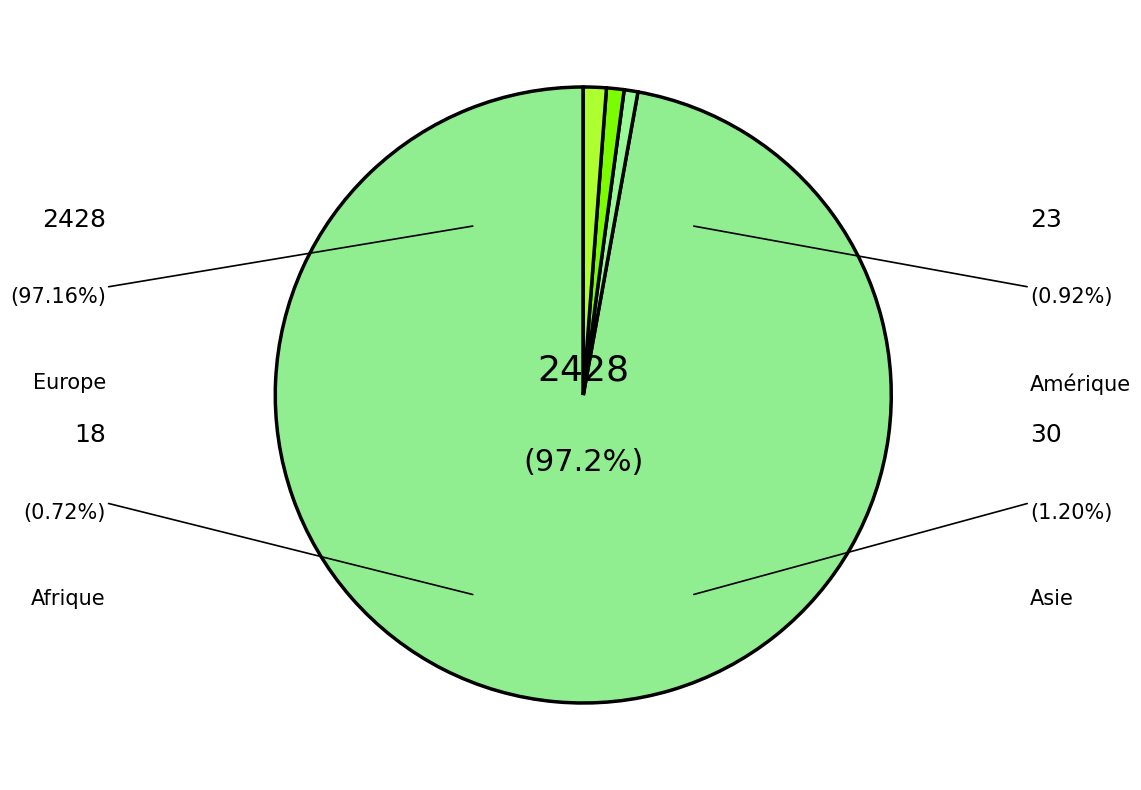

How many segments does this pie chart have?

4